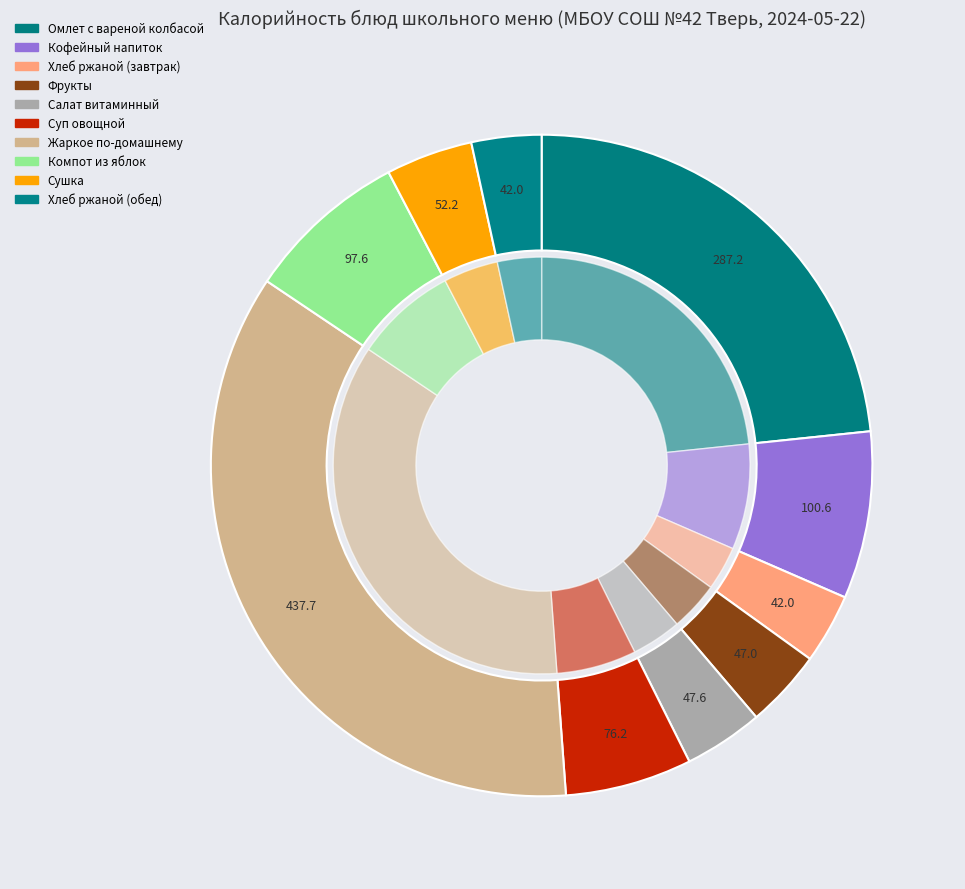

To the nearest percent, what is the combined percentage of Омлет с вареной колбасой and Хлеб ржаной (завтрак)?

27%